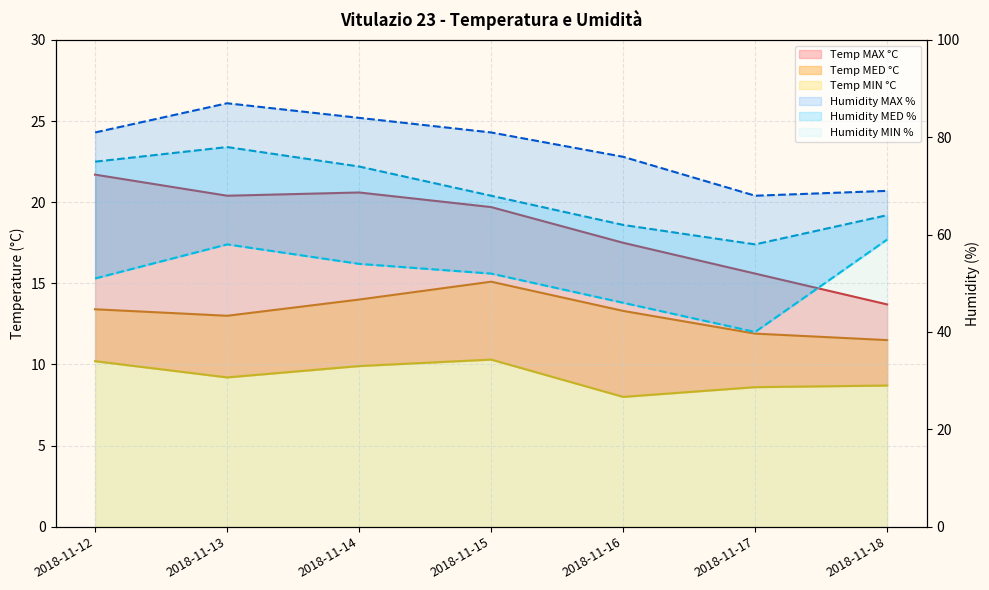

What is the total value across all series at 2018-11-18?

225.9